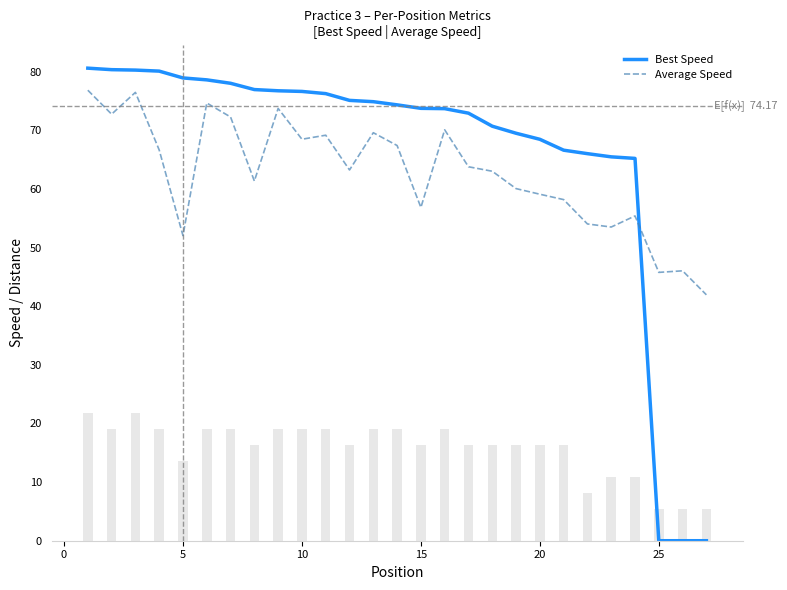

What is the sum of the Average Speed values at 19 and 10?

128.3